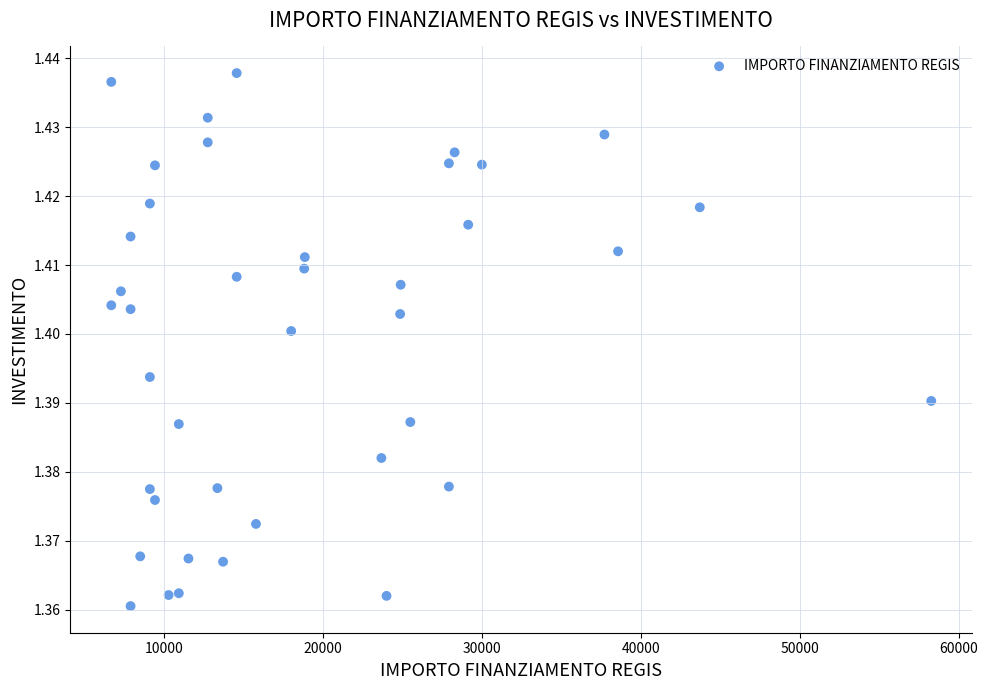

What is the range of X values (max minus min)?

51595.0